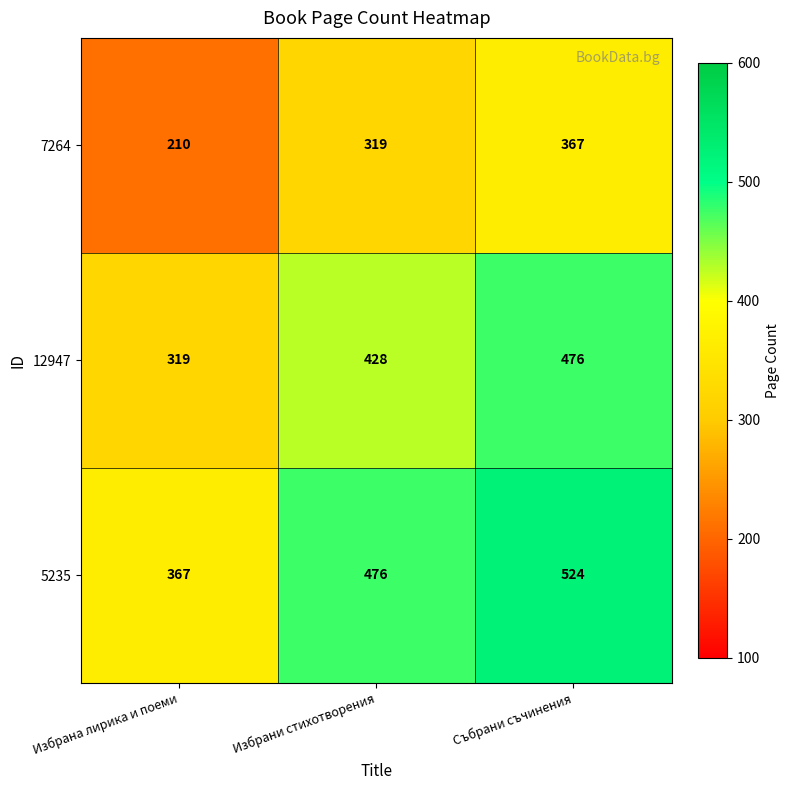

Is it true that 7264 equals 198 at Избрани стихотворения?

False